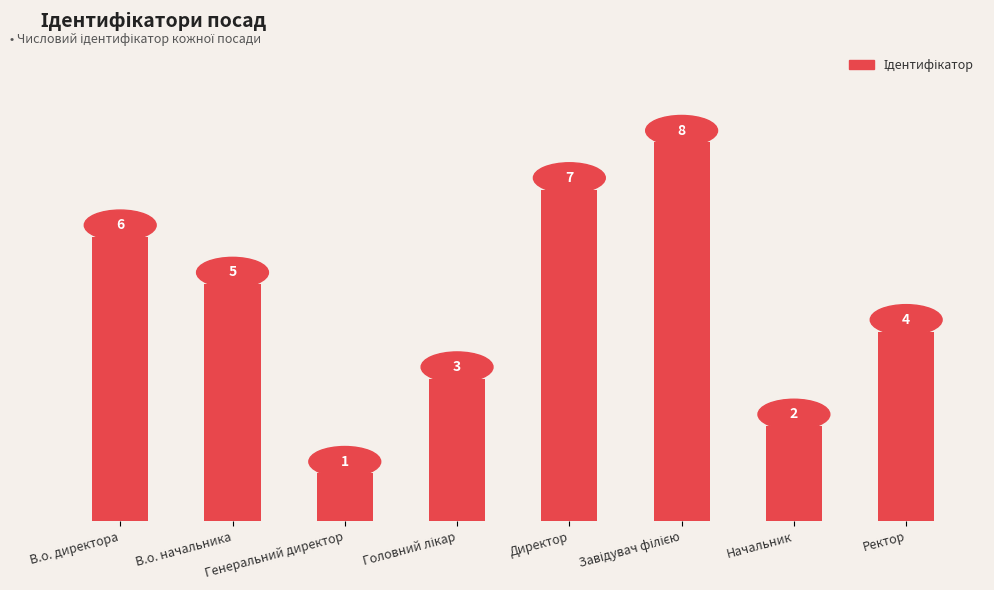

What is the difference between the maximum and second lowest values?

6